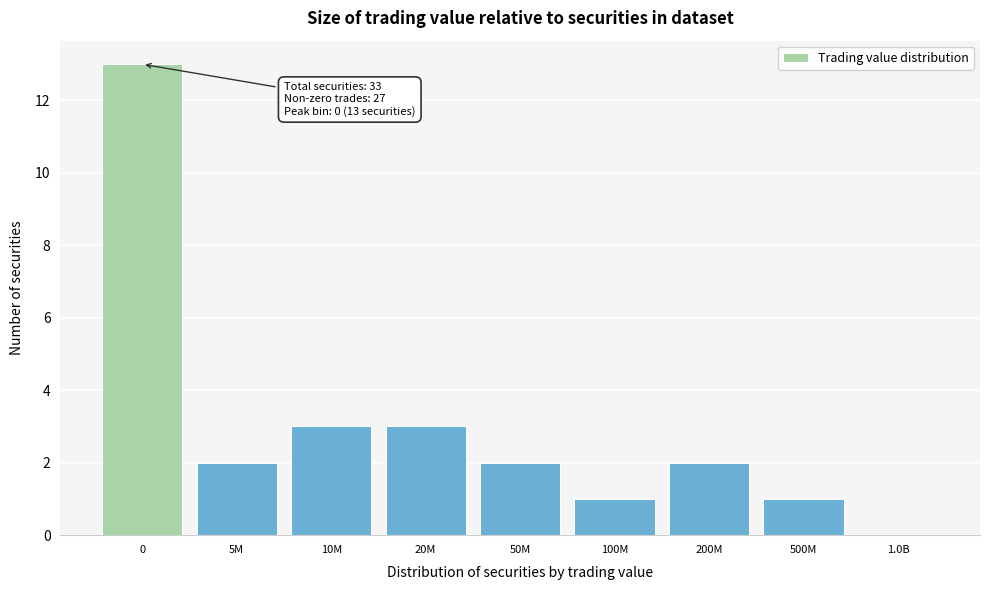

Reading left to right, extract all data points from this chart.

0=13	5M=2	10M=3	20M=3	50M=2	100M=1	200M=2	500M=1	1.0B=0